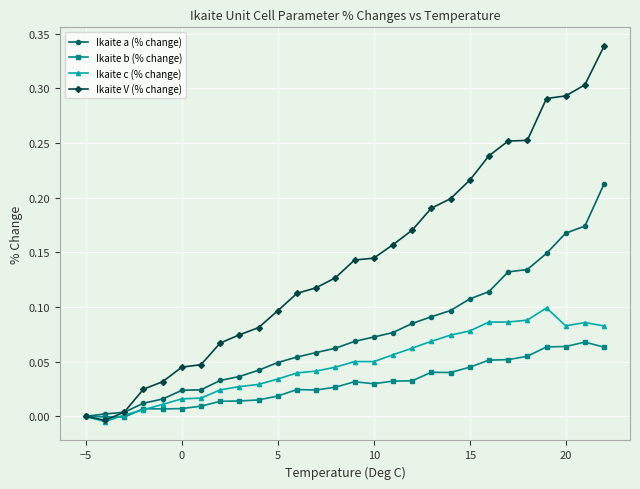

True or false: Ikaite V (% change) and Ikaite b (% change) cross at least once.

True